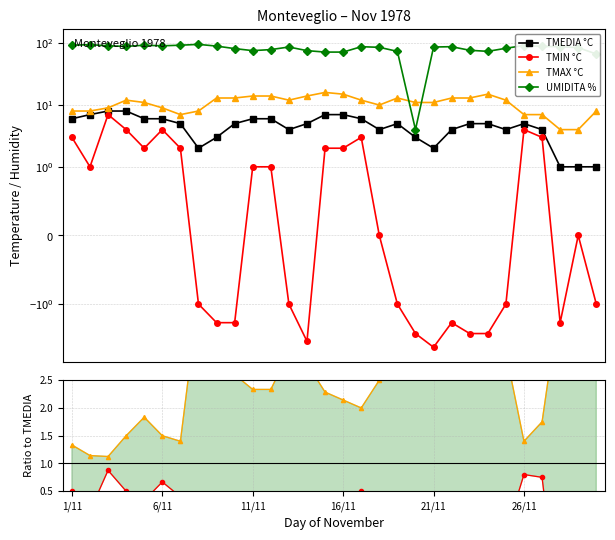

How many values in the TMAX/TMEDIA series exceed 2?

20